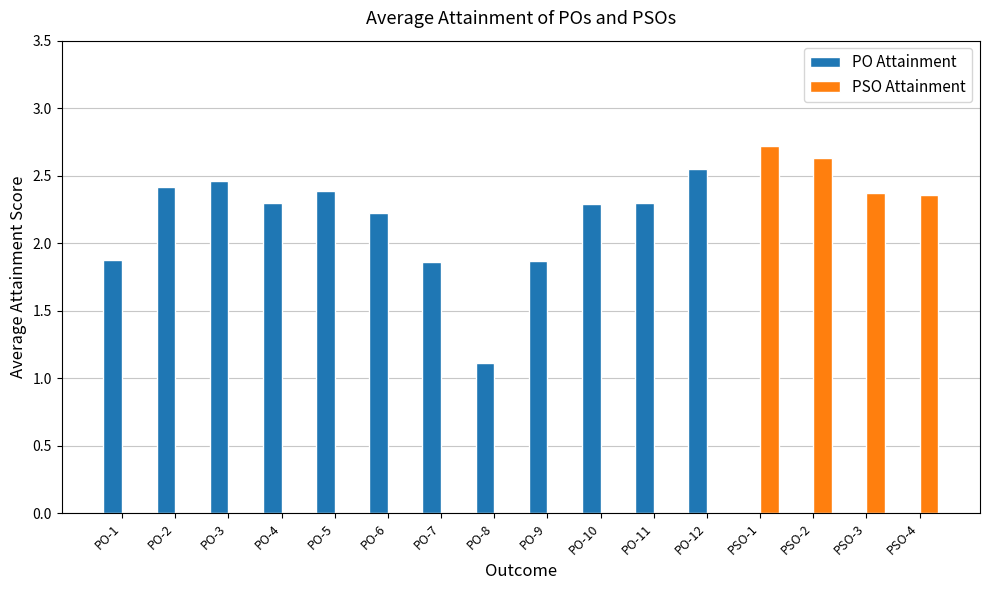

Which category has the highest value in the PSO Attainment series?

PSO-1